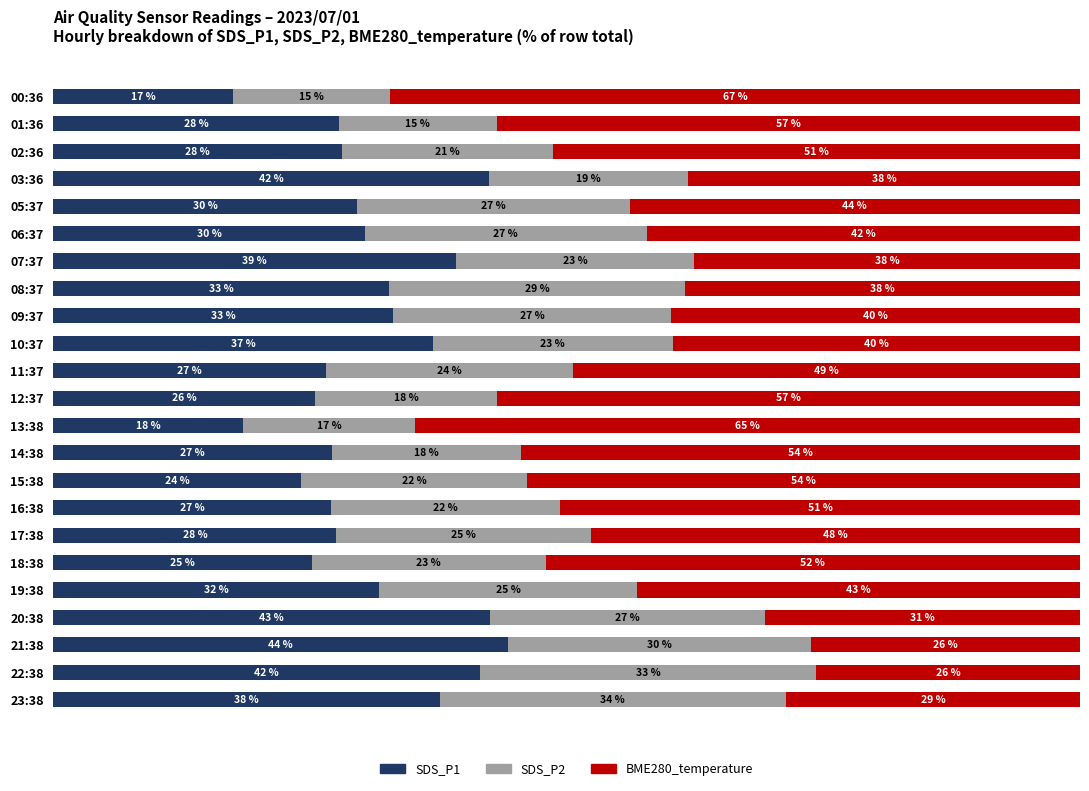

Which category has the lowest value in the SDS_P1 series?

00:36